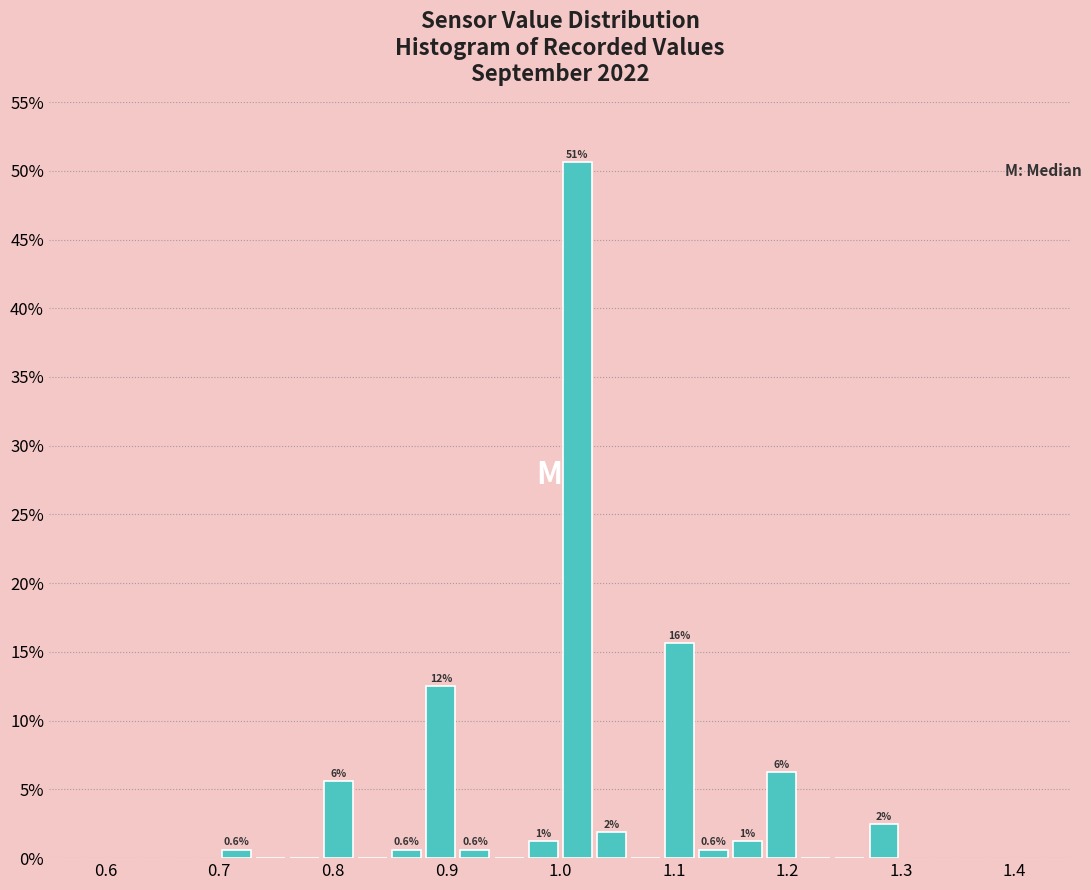

Around what value on the x-axis is the tallest bar? Give the approximate position of its centre, as read against the axis.

1.02